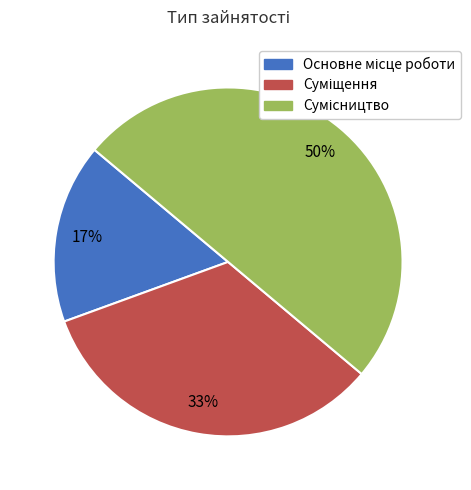

To the nearest percent, what is the average slice percentage?

33%